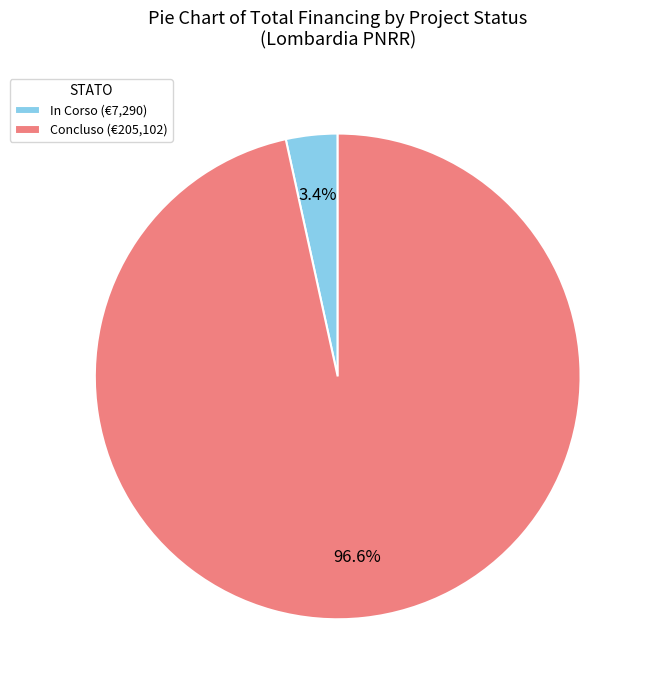

To the nearest percent, what portion does In Corso represent?

3%